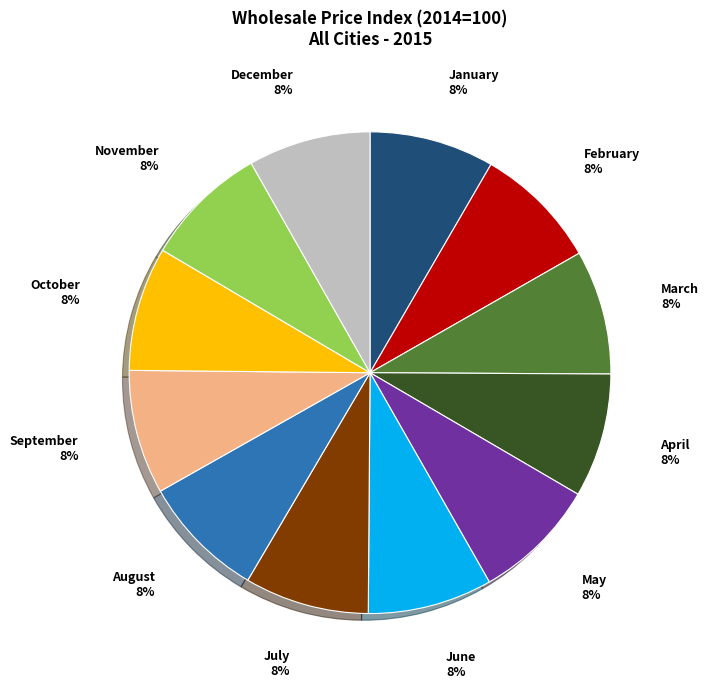

How many slices are in this pie chart?

12